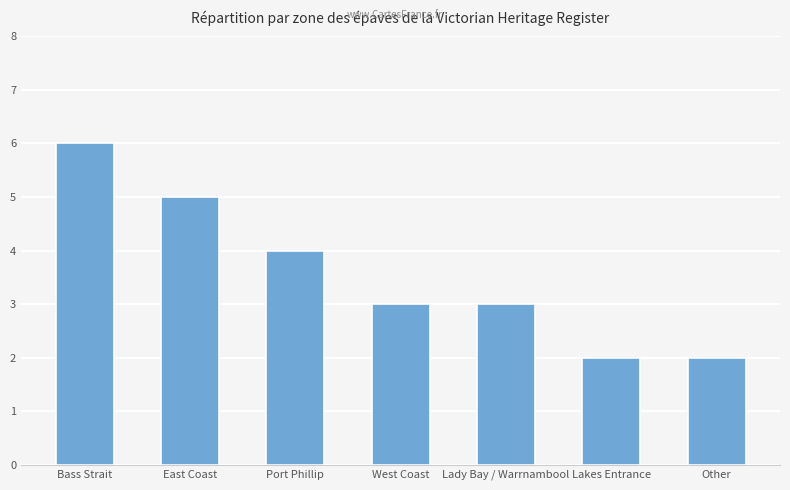

What is the label of the 7th bar from the right?

Bass Strait